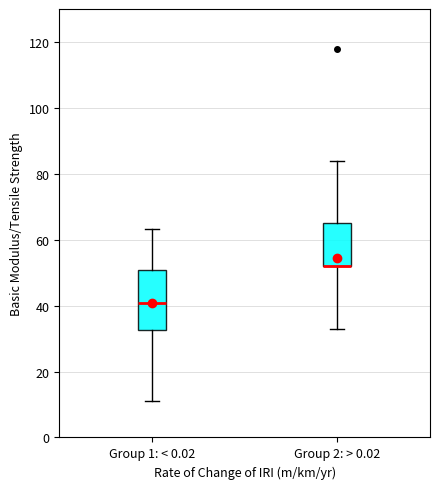

Comparing the boxes themselves (not the whiskers), which one is the tallest?

Group 1: < 0.02